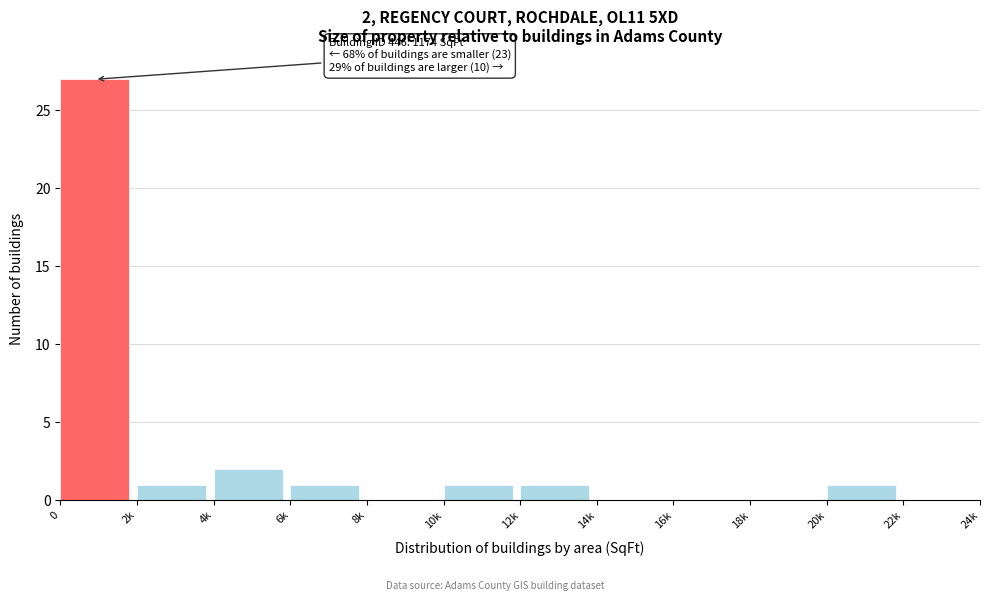

Reading right to left, extract all data points from this chart.

22k=0	20k=1	18k=0	16k=0	14k=0	12k=1	10k=1	8k=0	6k=1	4k=2	2k=1	0=27